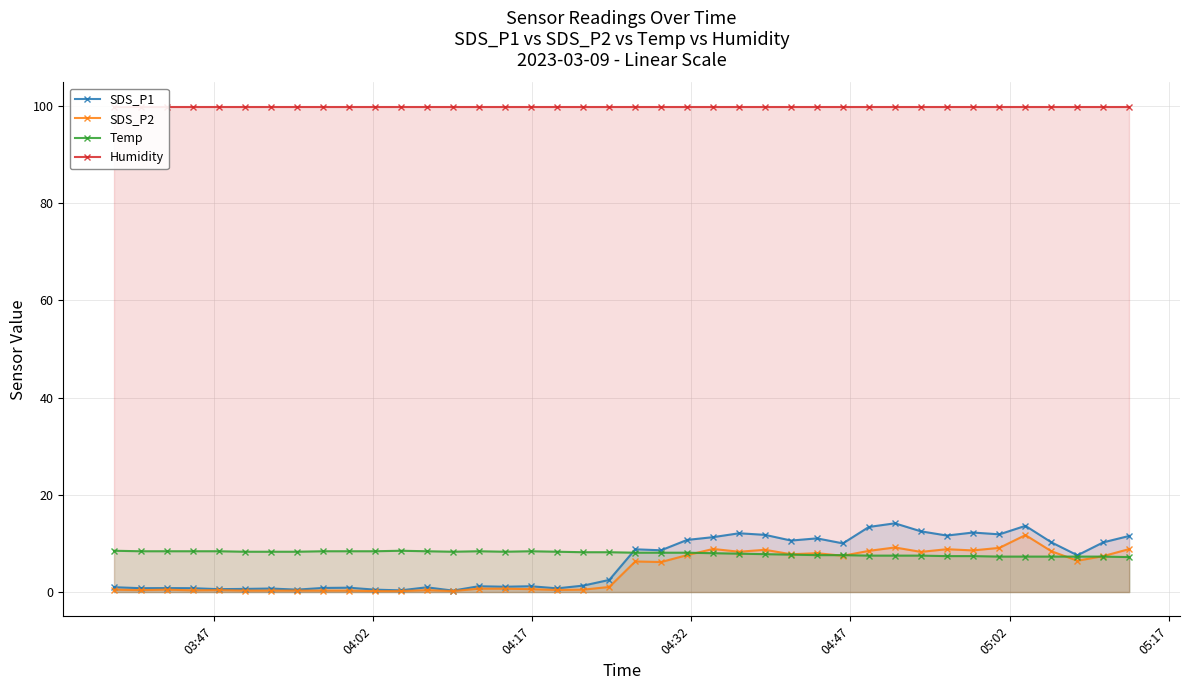

How many times do Temp and SDS_P2 cross each other?

5